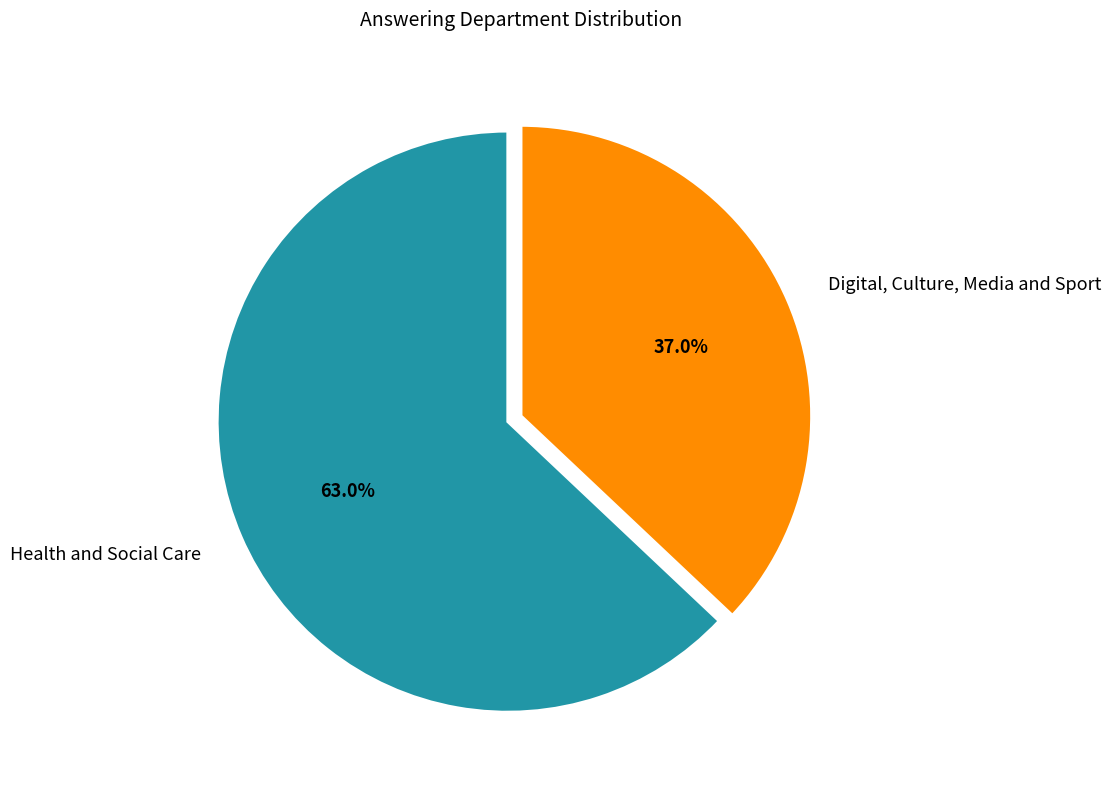

How many segments does this pie chart have?

2